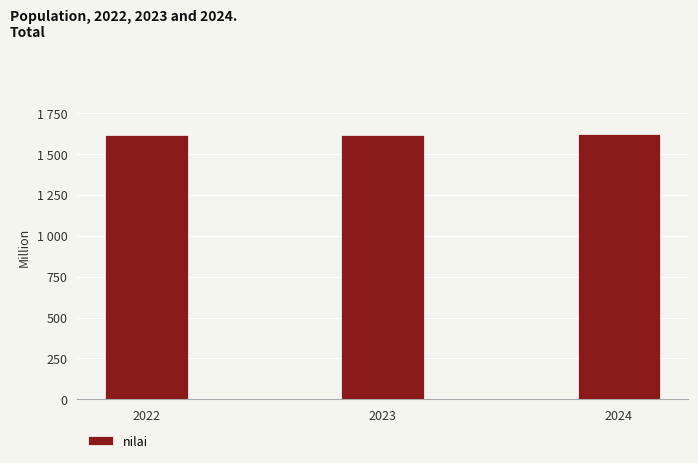

Is it true that the value at 2023 is 1062744567?

False